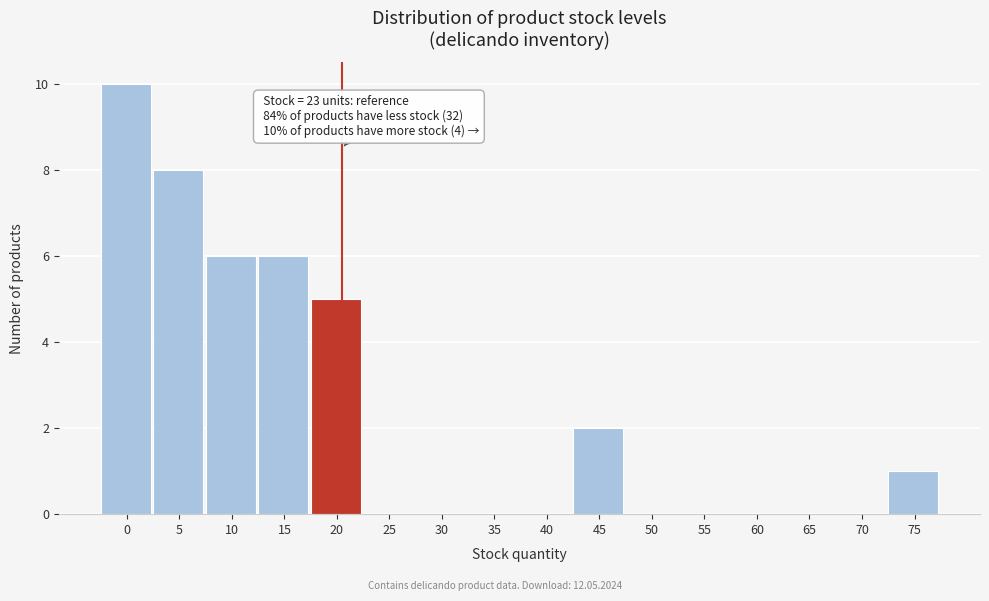

Reading right to left, transcribe all the data shown in this chart.

75=1	70=0	65=0	60=0	55=0	50=0	45=2	40=0	35=0	30=0	25=0	20=5	15=6	10=6	5=8	0=10